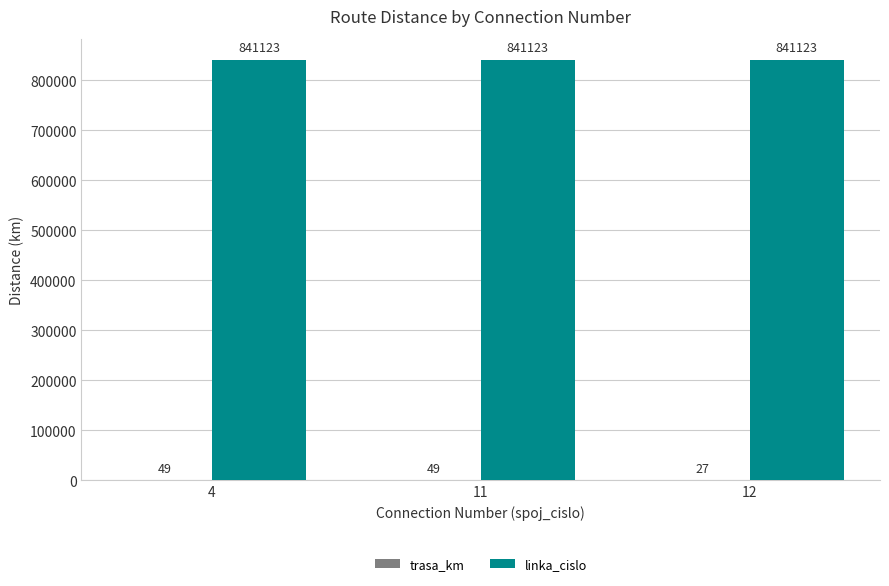

Is it true that linka_cislo equals 294482 at 12?

False